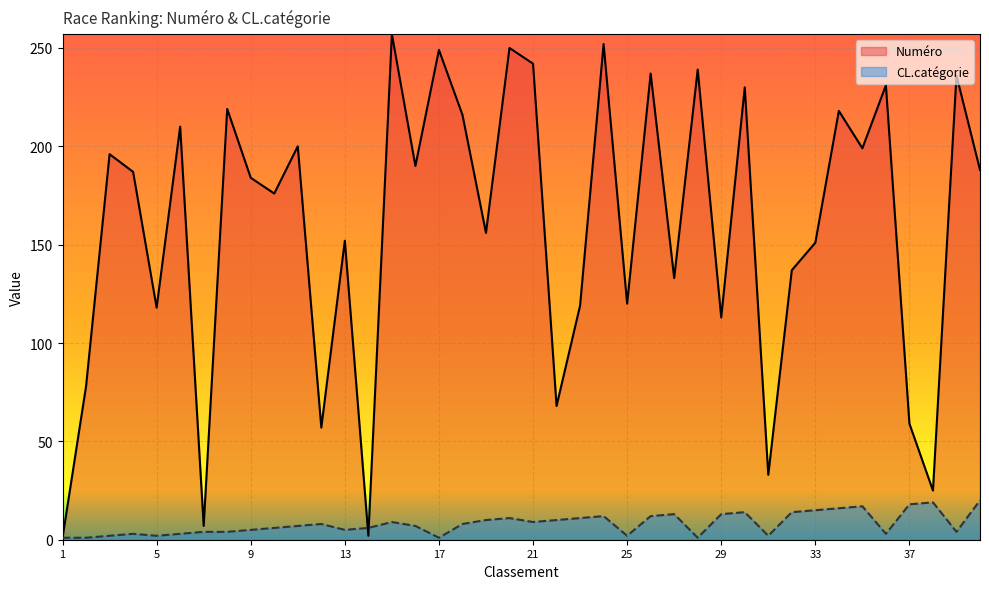

What is the value of the CL.catégorie point at the 17th from the left?

1